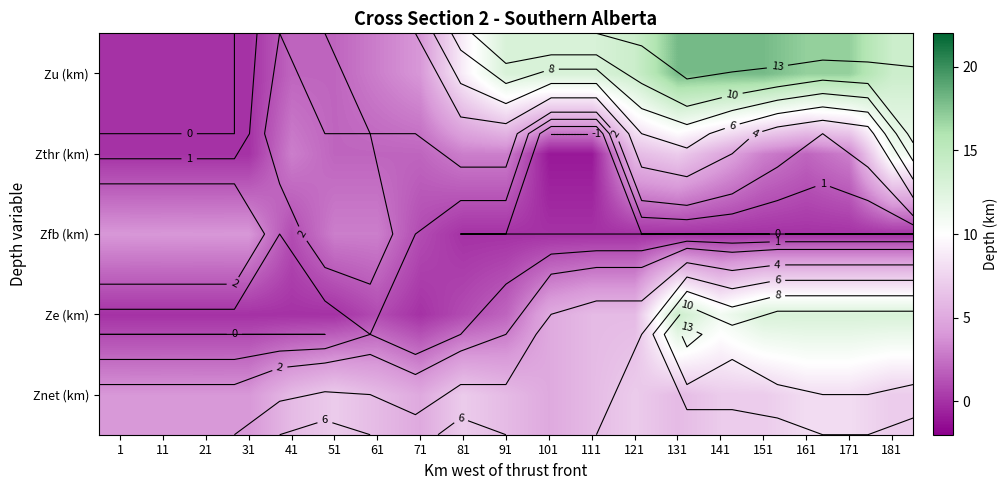

How many series are shown in this chart?

5